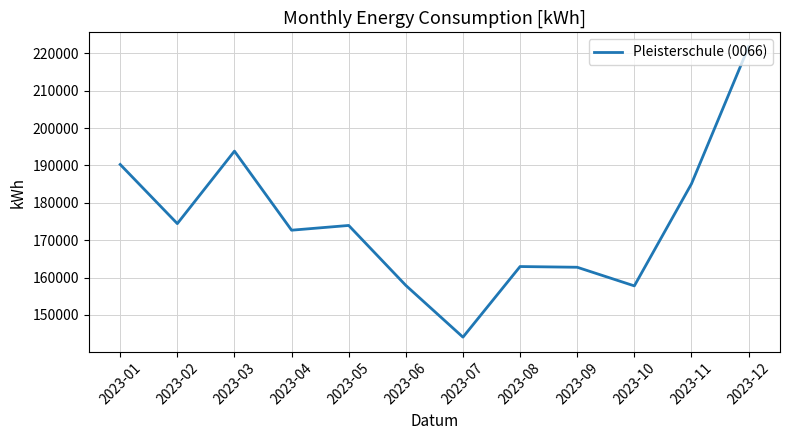

Which category has the highest value across all series?

2023-12